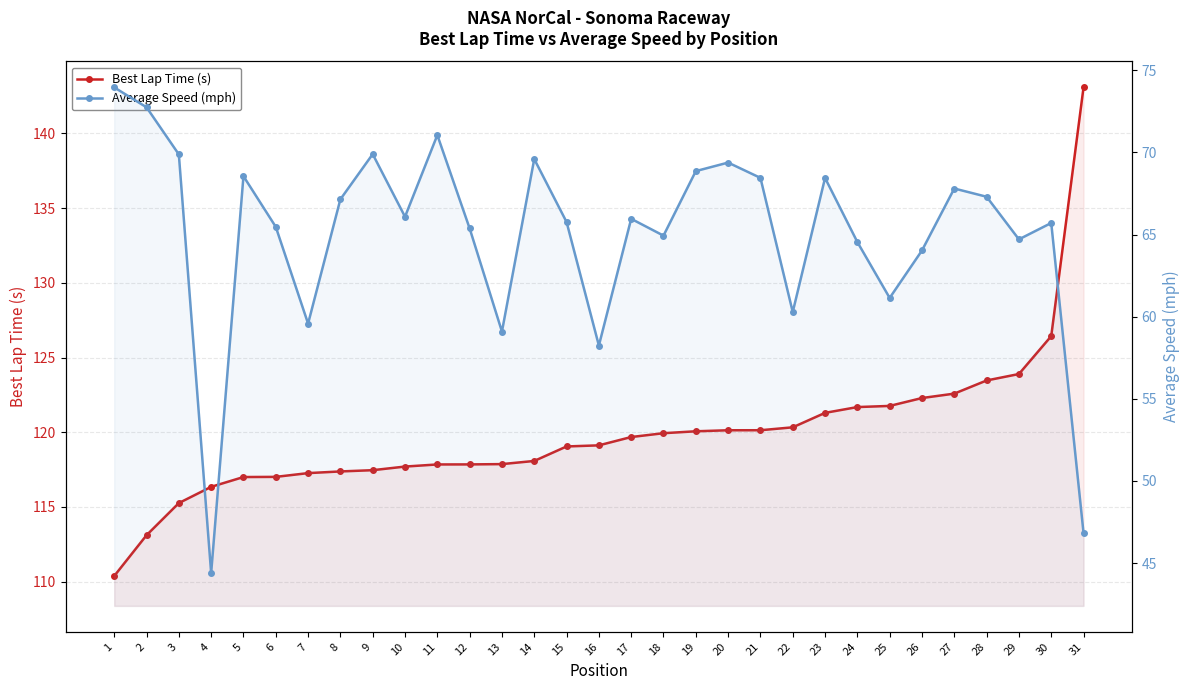

True or false: Best Lap Time (s) and Average Speed (mph) intersect in this chart.

False